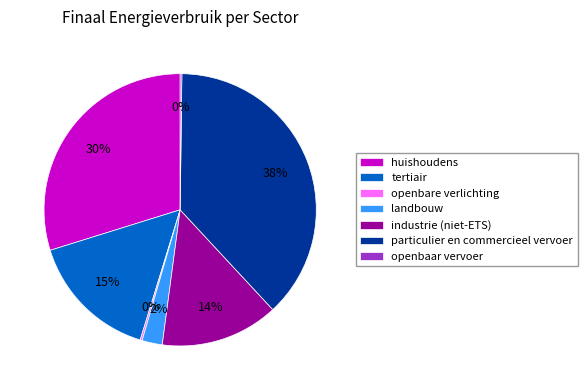

Is tertiair the majority of the pie?

No